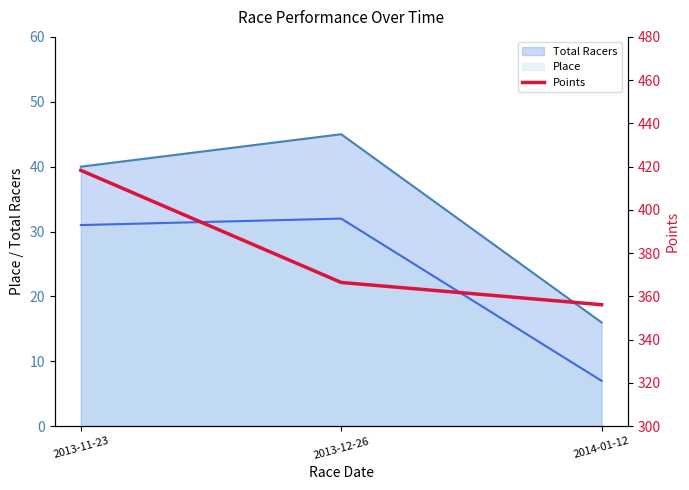

The value at 2013-11-23 is 264.0. True or false?

False